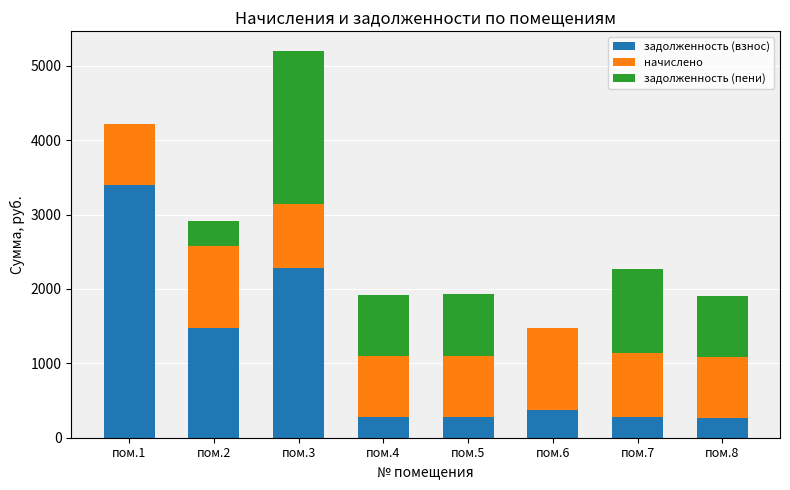

The value of задолженность (взнос) at пом.7 is 284.1. True or false?

True